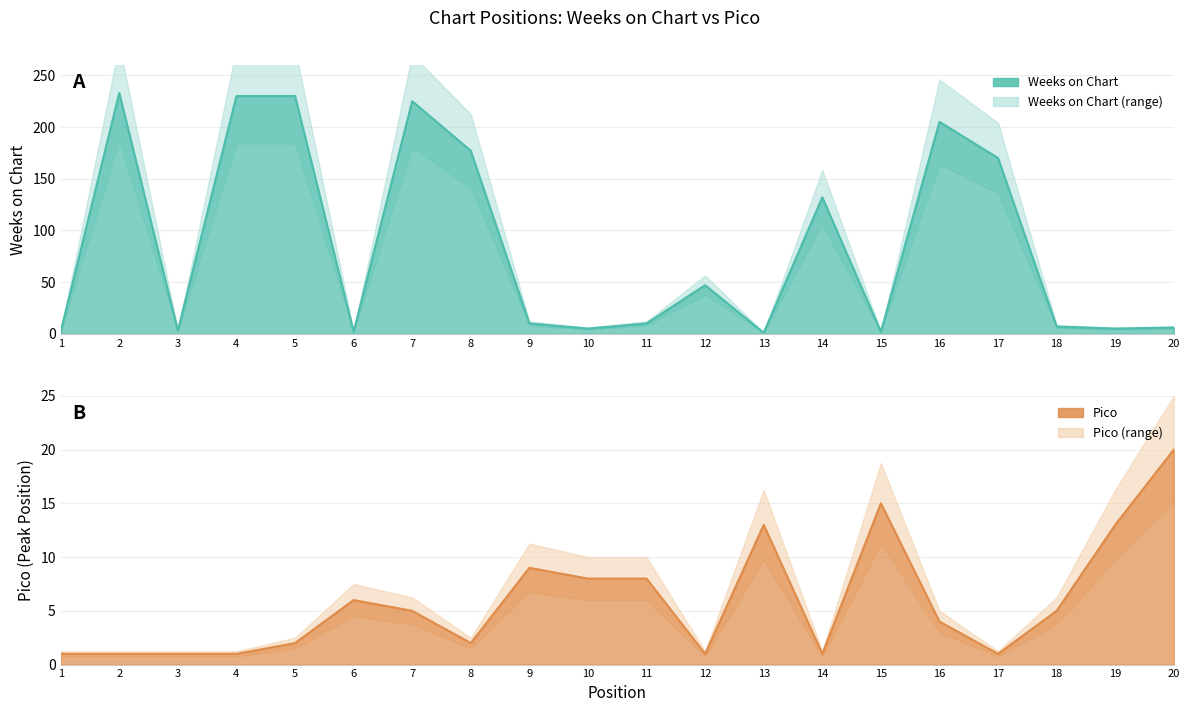

Where is the first local minimum for Weeks on Chart?

3